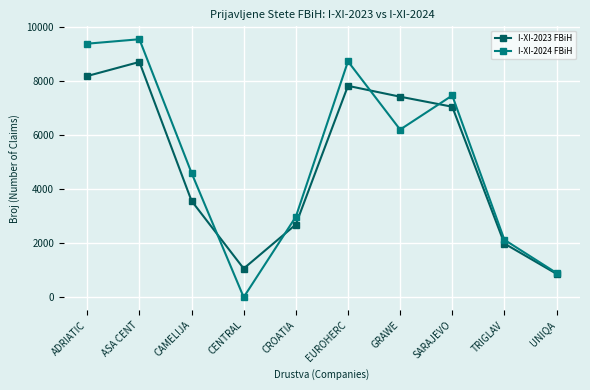

At which category does I-XI-2023 FBiH reach its first local valley?

CENTRAL